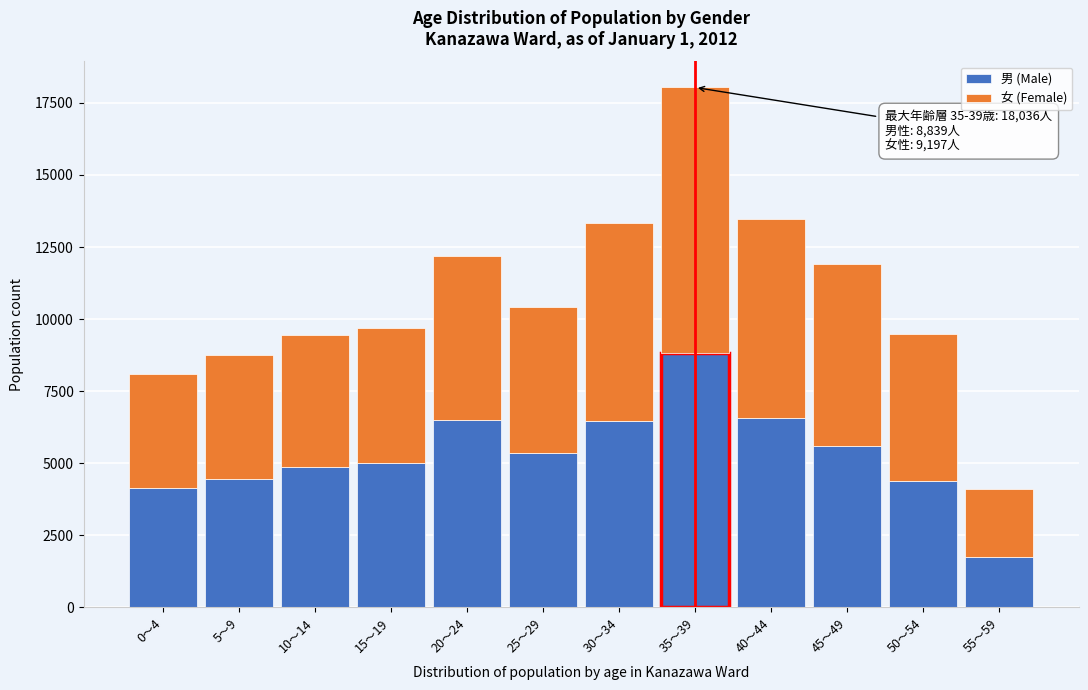

What is the total value across all series at 45～49?

11894